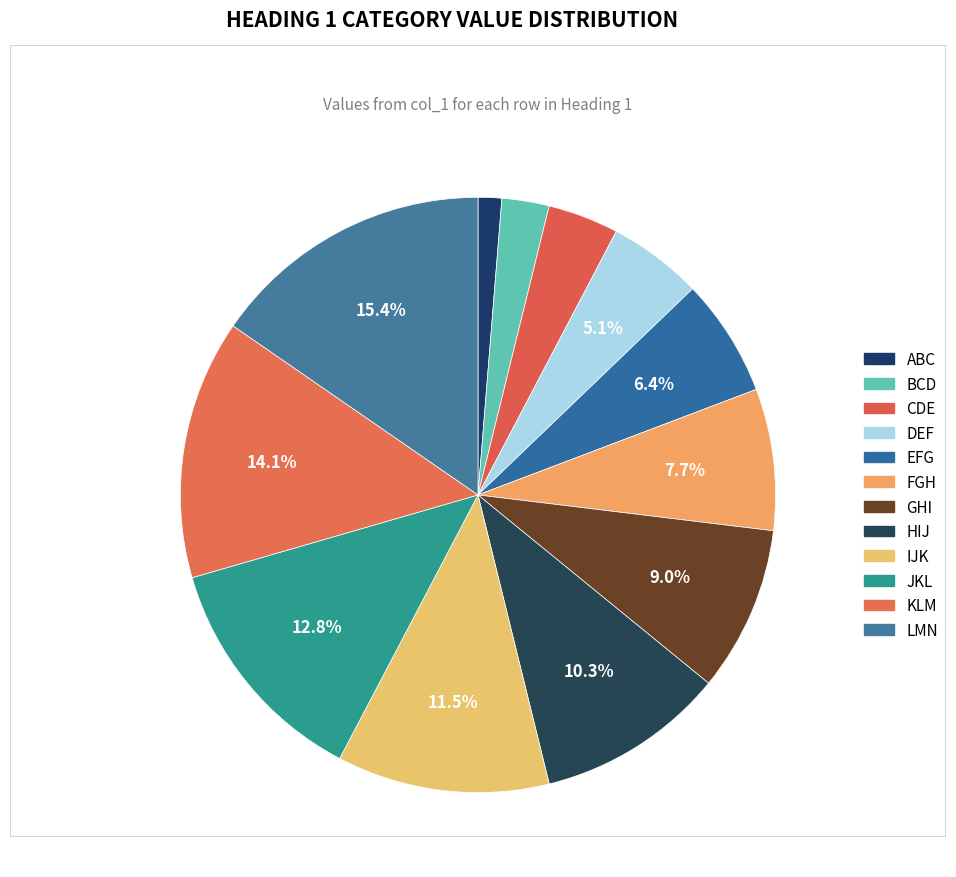

What is the total percentage of JKL and HIJ?

23.1%